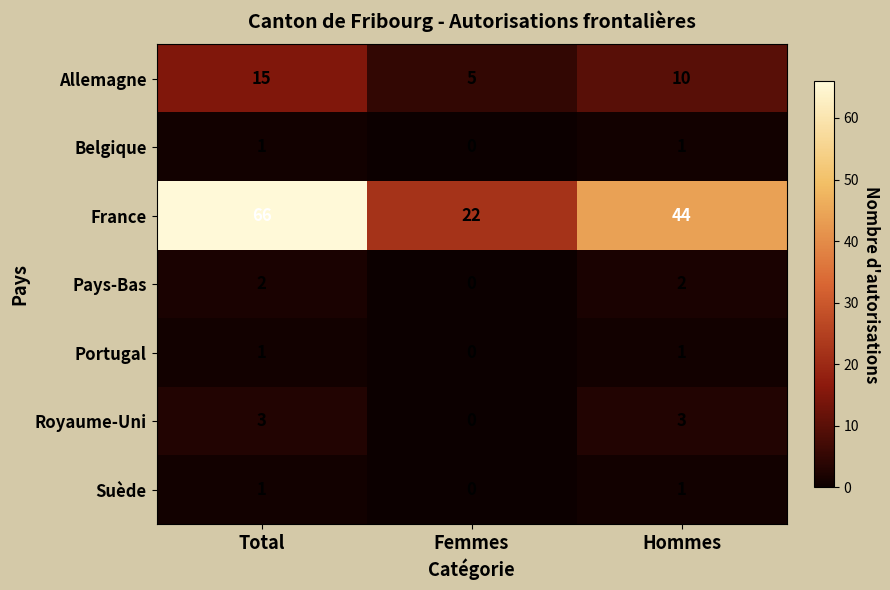

What is the difference between the highest and lowest values at Hommes?

43